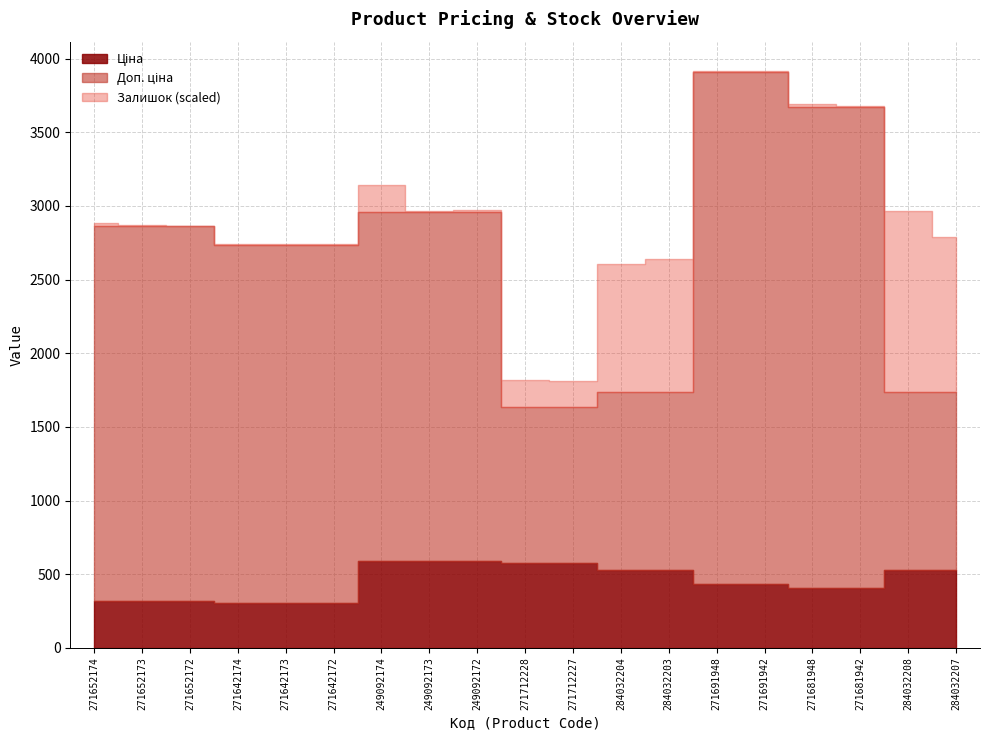

What is the value of the Ціна point at the 11th from the left?

578.1